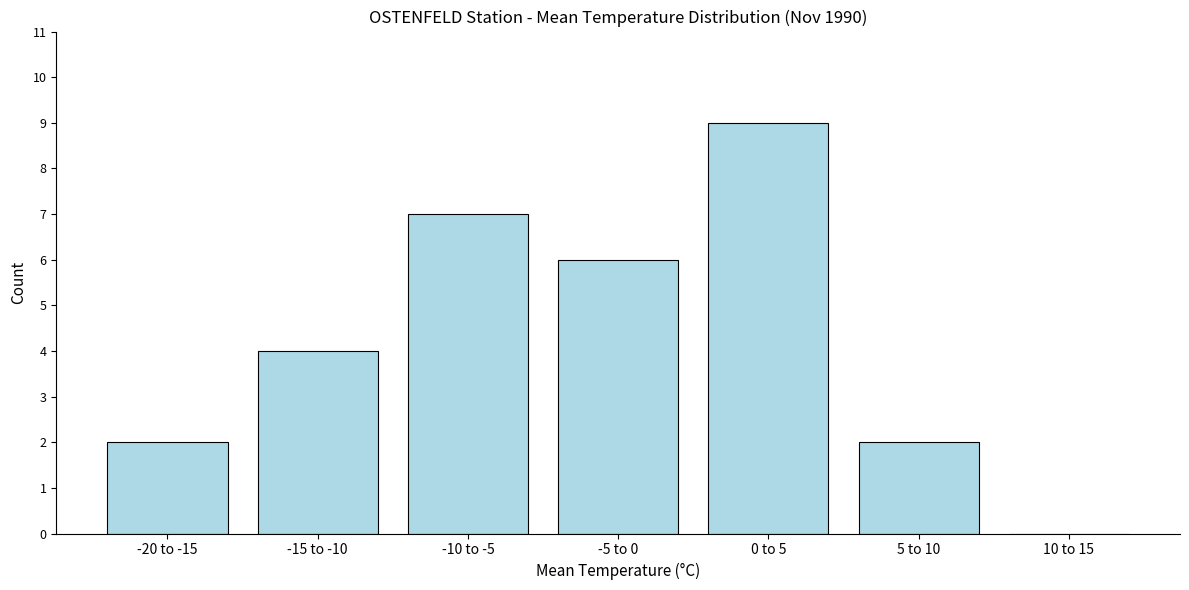

Reading left to right, extract all data points from this chart.

-20 to -15=2	-15 to -10=4	-10 to -5=7	-5 to 0=6	0 to 5=9	5 to 10=2	10 to 15=0